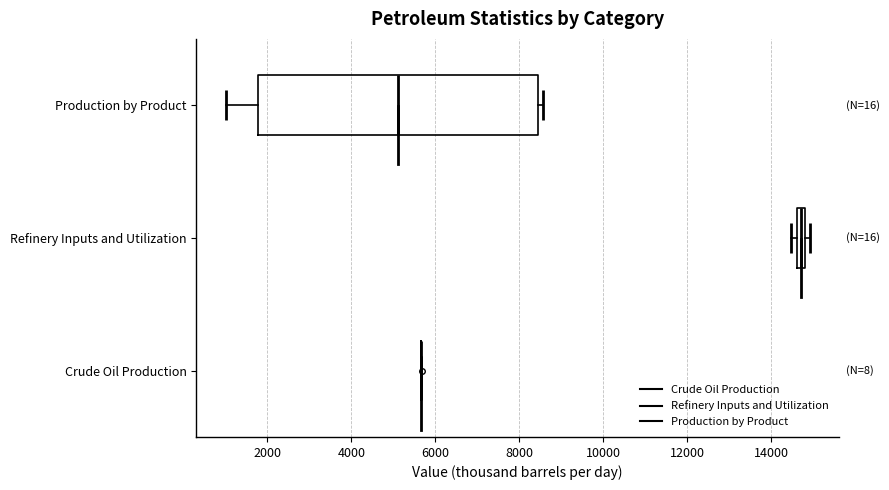

Comparing the boxes themselves (not the whiskers), which one is the widest?

Production by Product